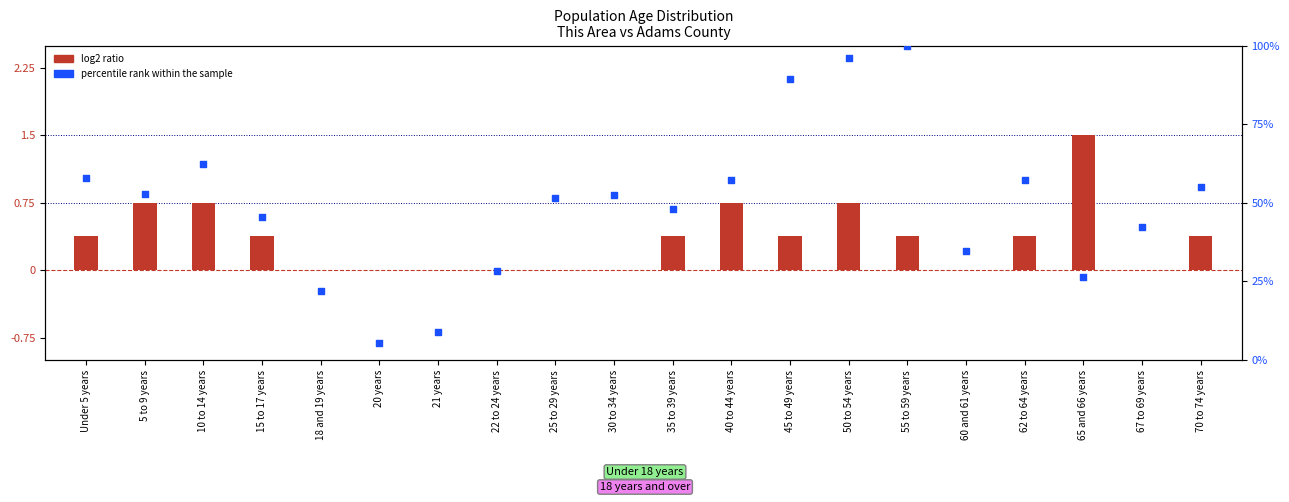

Between 35 to 39 years and 67 to 69 years, which is larger?

35 to 39 years